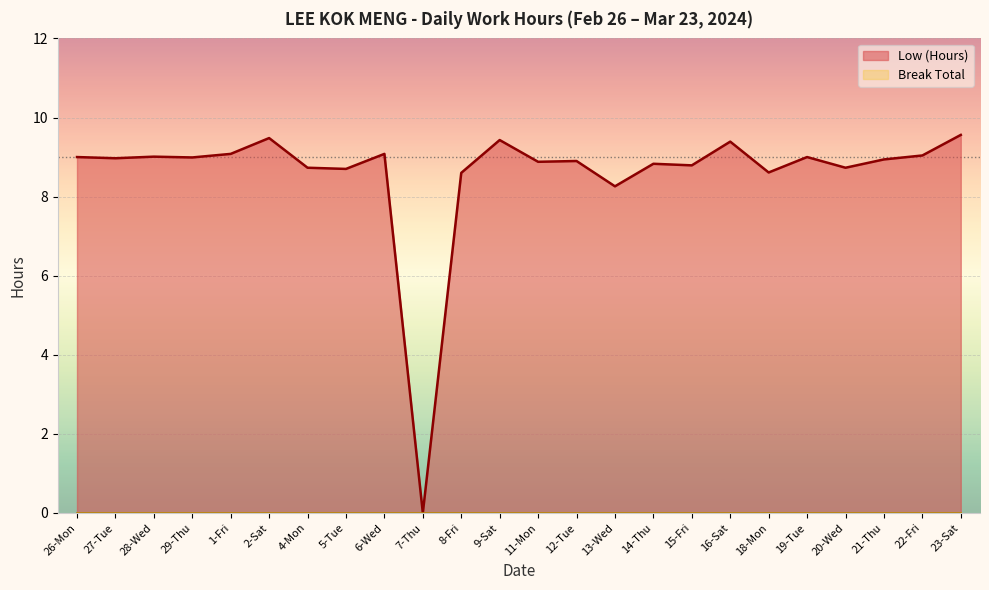

At which category does the data reach its first local peak?

28-Wed